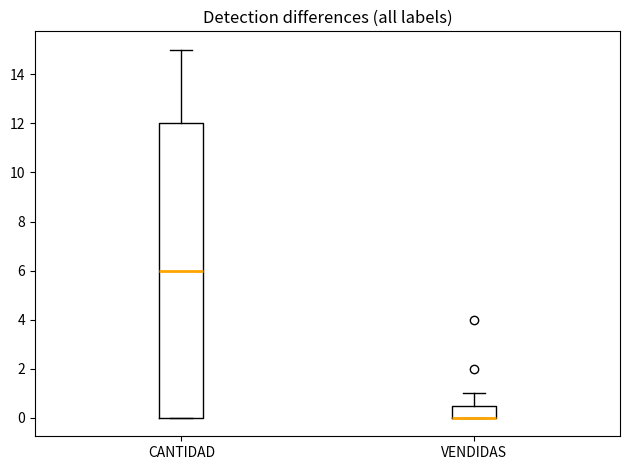

Where does the median line of the box for CANTIDAD sit on the y-axis? The values are not printed on the chart, so give them approximately, as read against the axis.

6.0